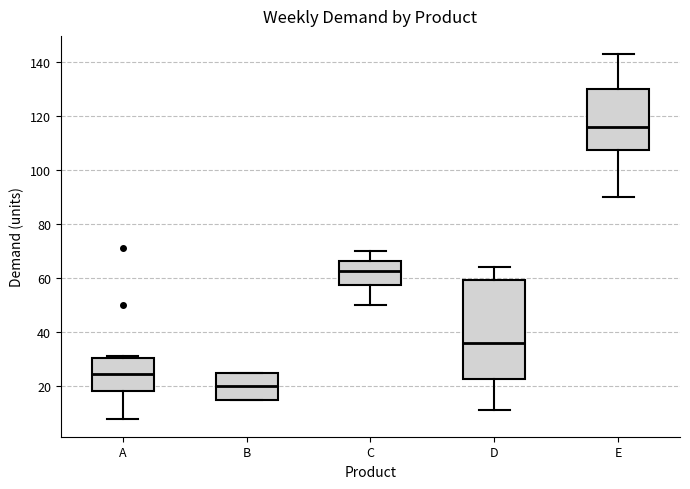

Reading left to right, read every box against the y-axis: the position of its median line, the range the box covers, and the ends of its whiskers. The values are not printed on the chart, so give them approximately, as read against the axis.

A: median 24, box 18 to 30, whiskers 8 to 32
B: median 20, box 16 to 26, whiskers 16 to 26
C: median 62, box 58 to 66, whiskers 50 to 70
D: median 36, box 22 to 60, whiskers 12 to 64
E: median 116, box 108 to 130, whiskers 90 to 144